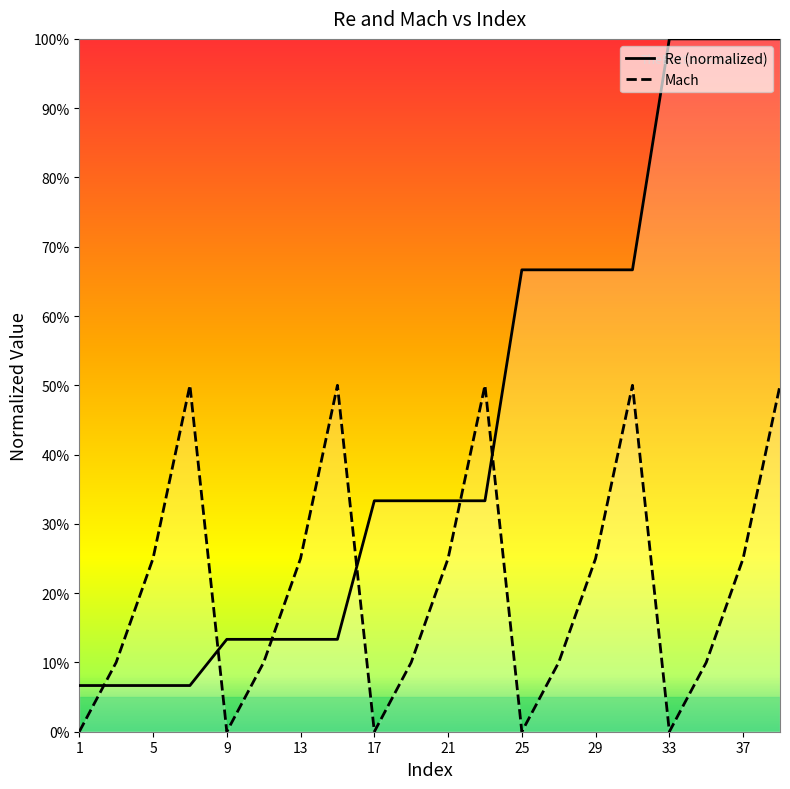

How many interior local valleys does the Mach series have?

4